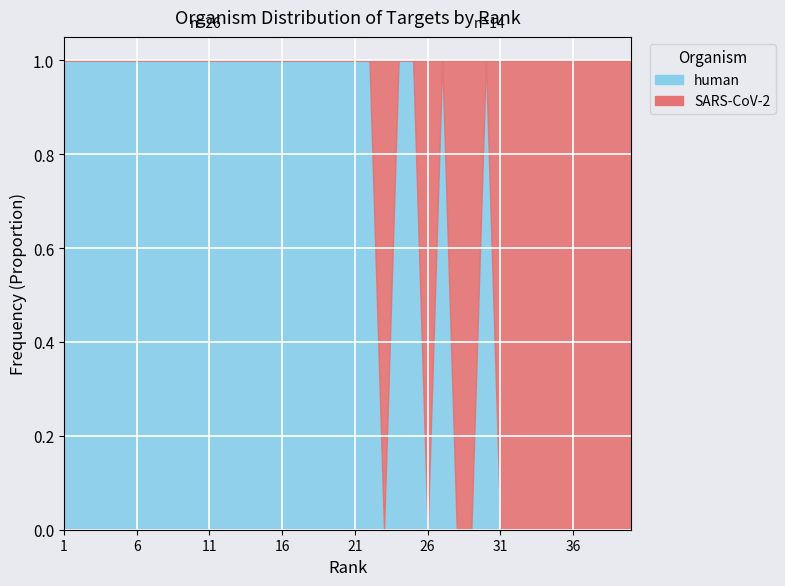

Which has a higher value, 7 or 27?

7